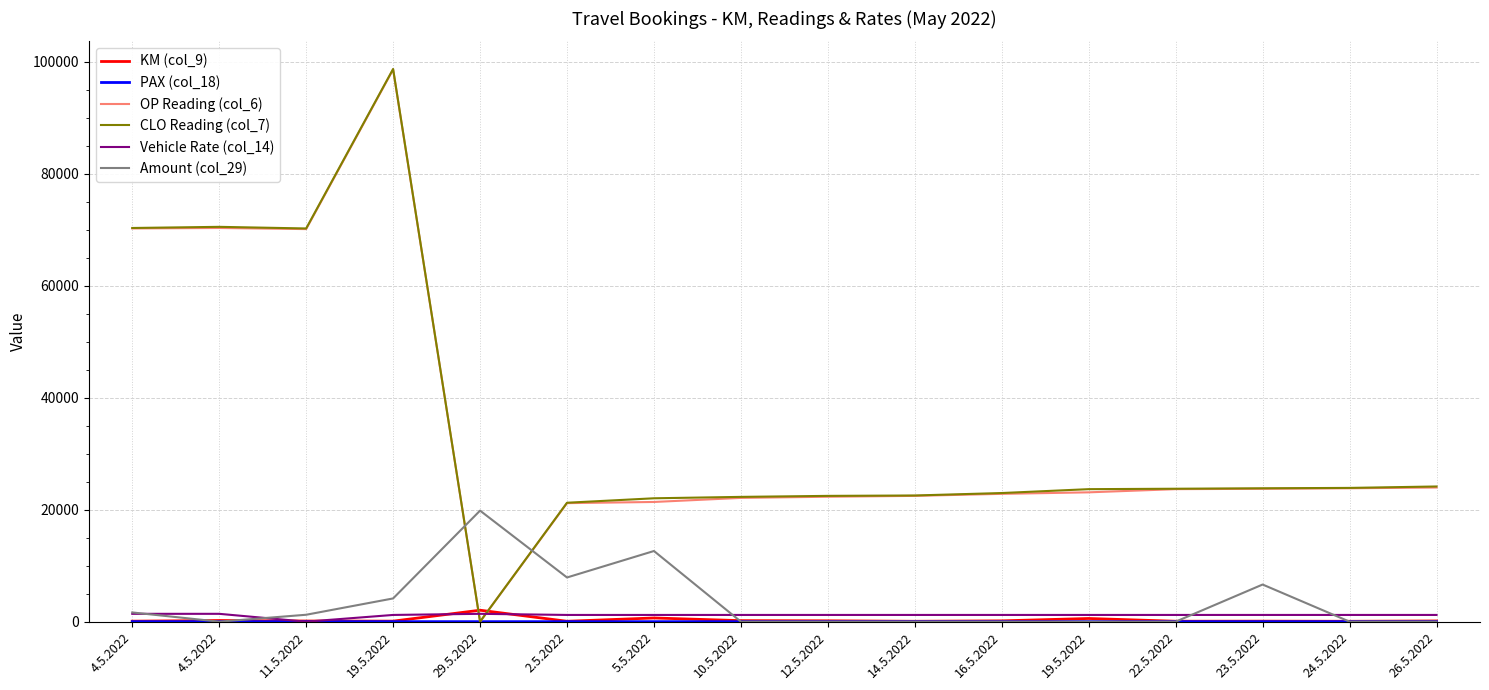

How many lines are shown in the chart?

6